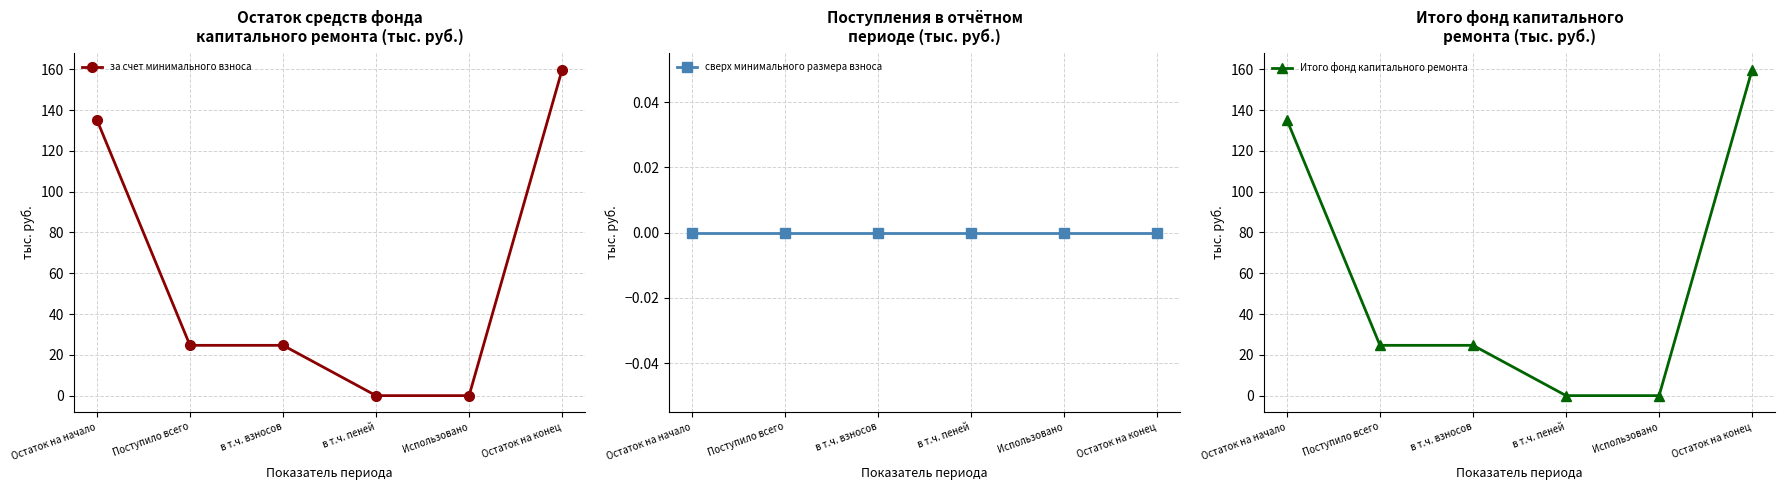

Is it true that сверх минимального размера взноса equals 0.0 at Остаток на начало?

True